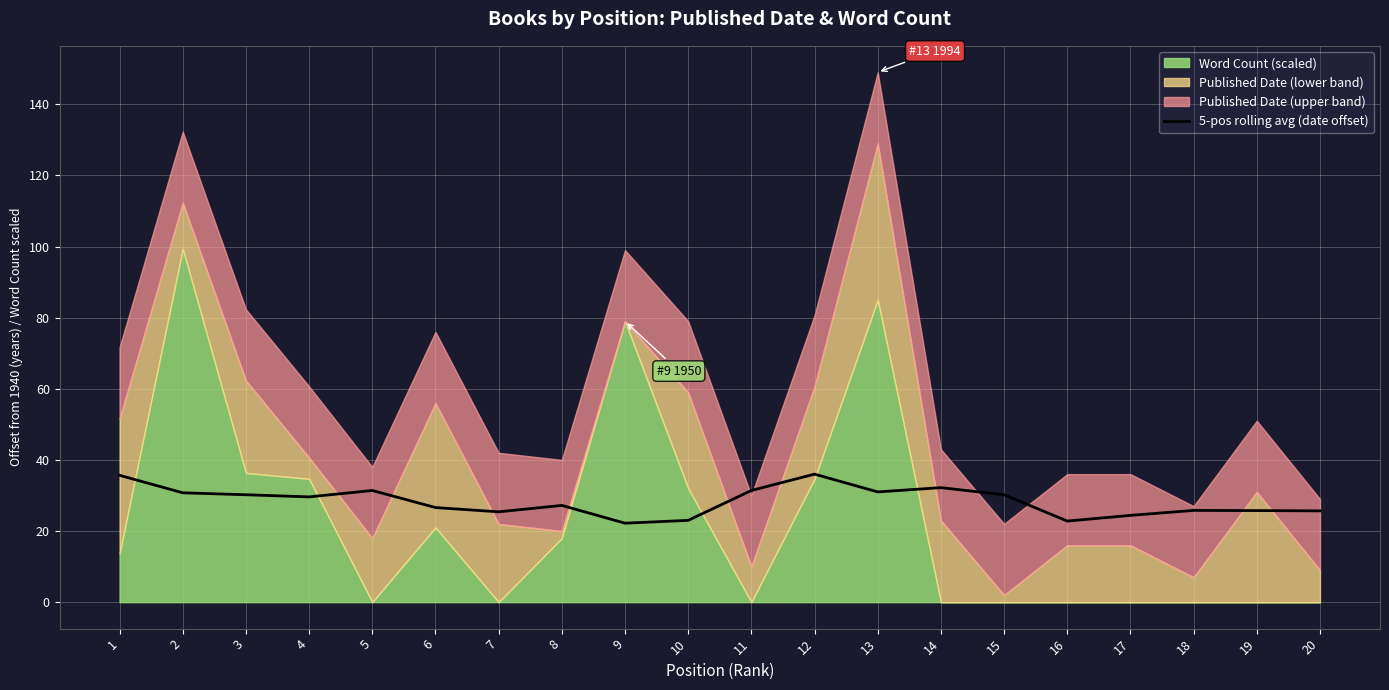

The chart shows a value of 31.4 at 5. True or false?

True